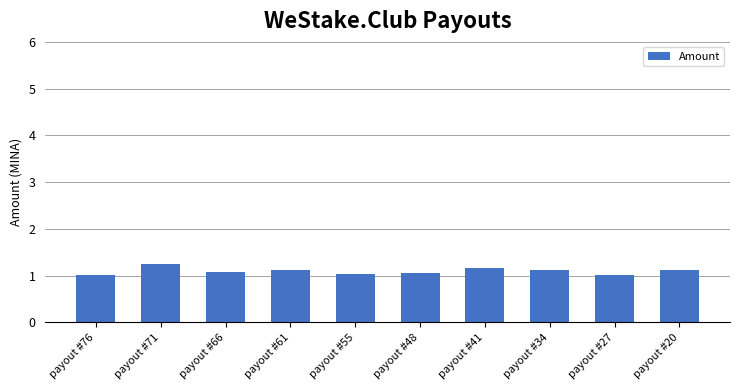

How many distinct data groups are displayed?

1